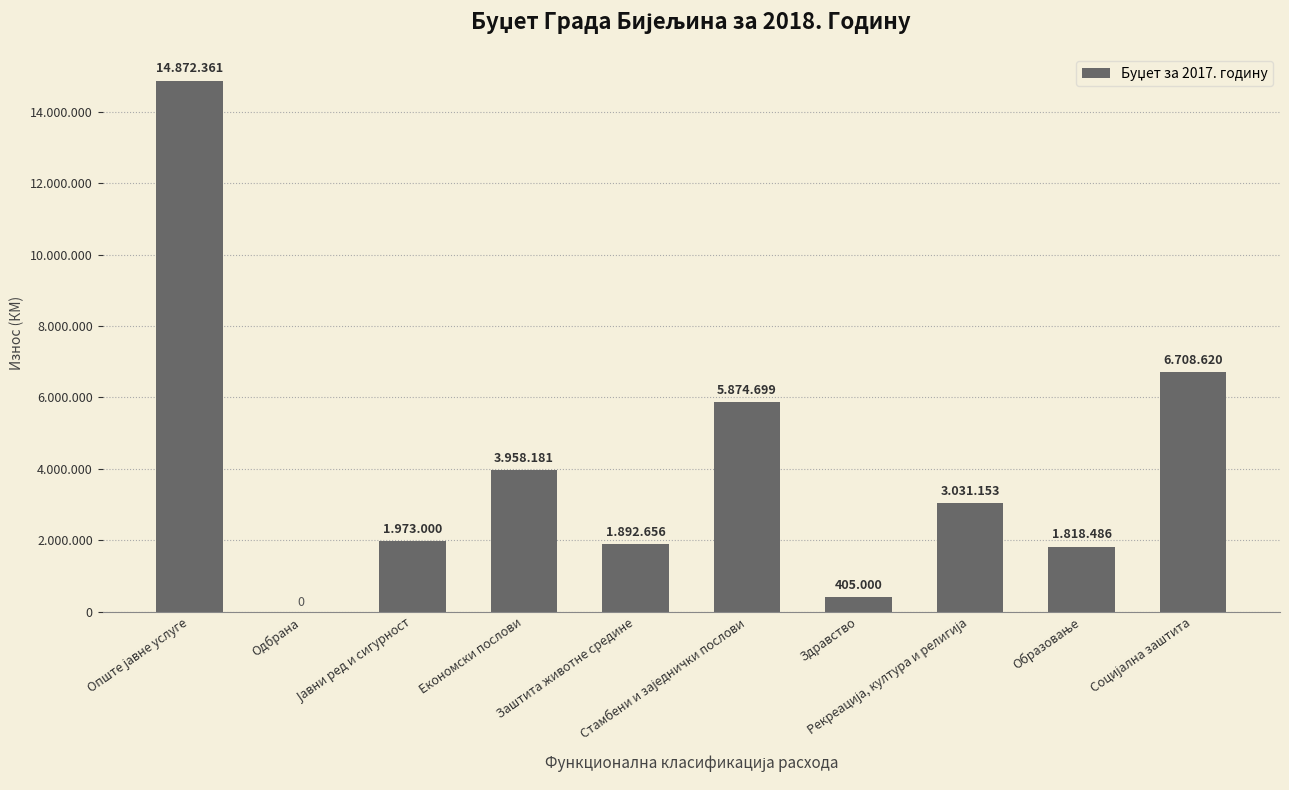

What is the difference between the second highest and second lowest values?

6303620